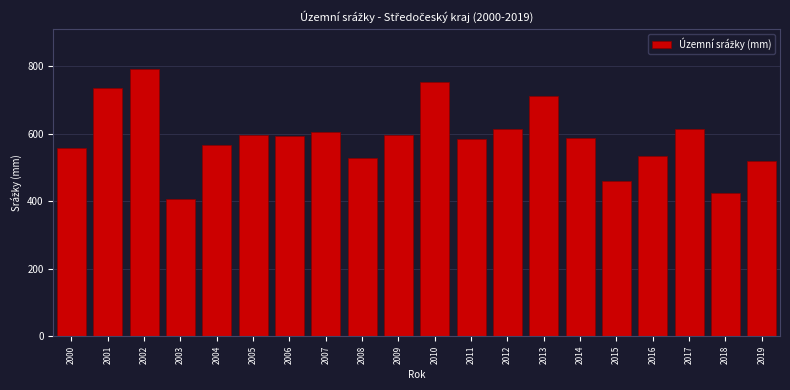

What is the minimum value shown in the chart?

407